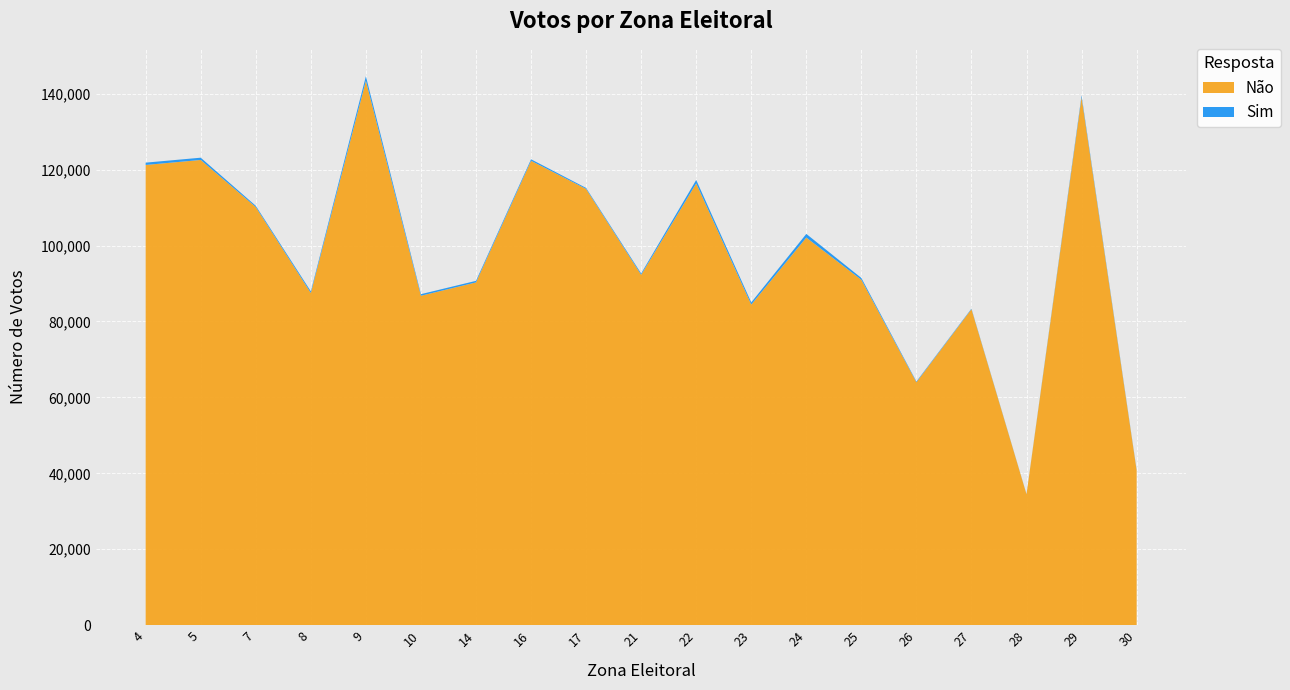

Reading left to right, what are all the values shown in this chart?

Não: 121236	122559	110158	87512	143414	86783	90300	122338	114931	92305	116379	84451	102105	90987	64001	83249	34484	139077	40807
Sim: 613	595	323	433	1188	417	408	397	253	350	910	576	970	480	192	154	53	501	146